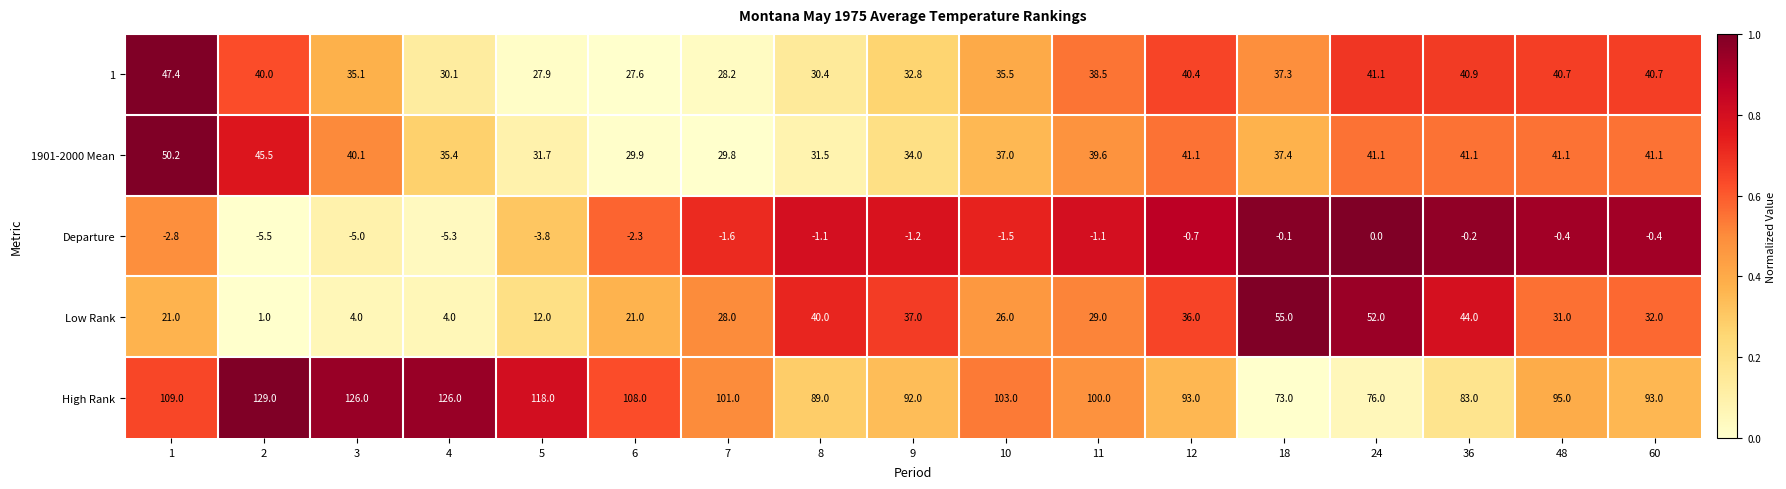

What is the spread (max minus min) of values at 18?

73.1